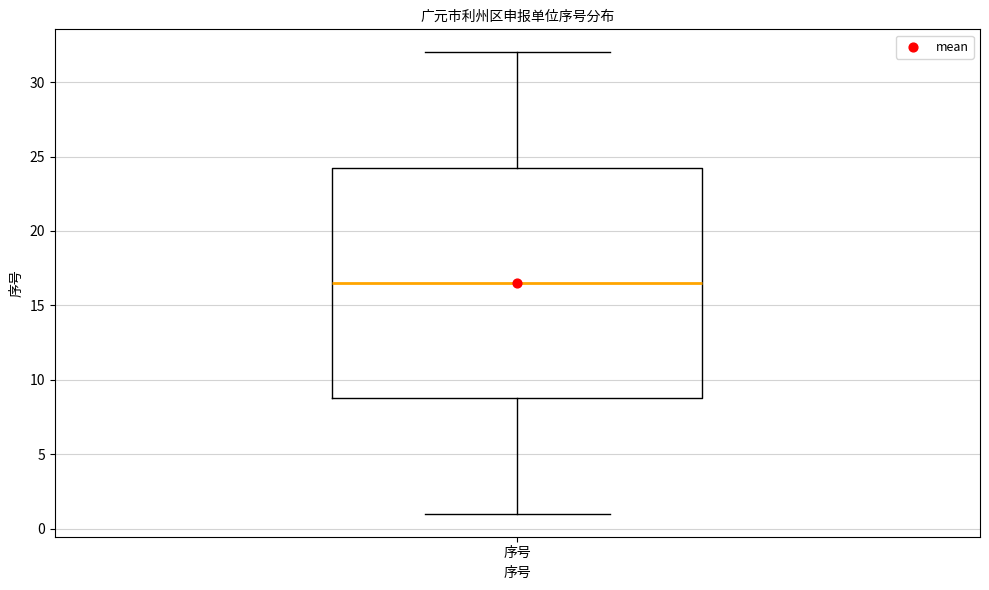

Where does the upper whisker of the box for 序号 end on the y-axis? The values are not printed on the chart, so give them approximately, as read against the axis.

32.0